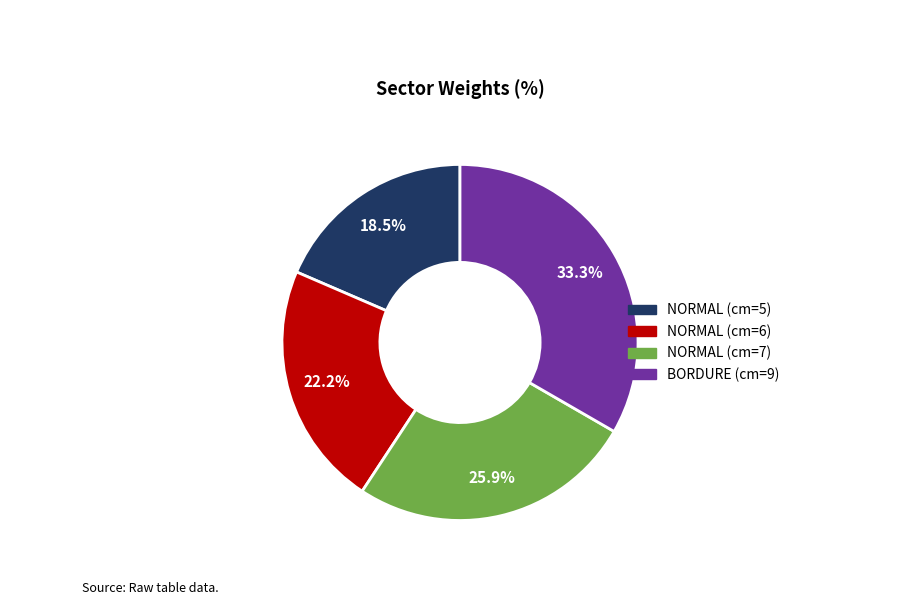

Is it true that NORMAL (cm=7) is 41% of the pie?

False